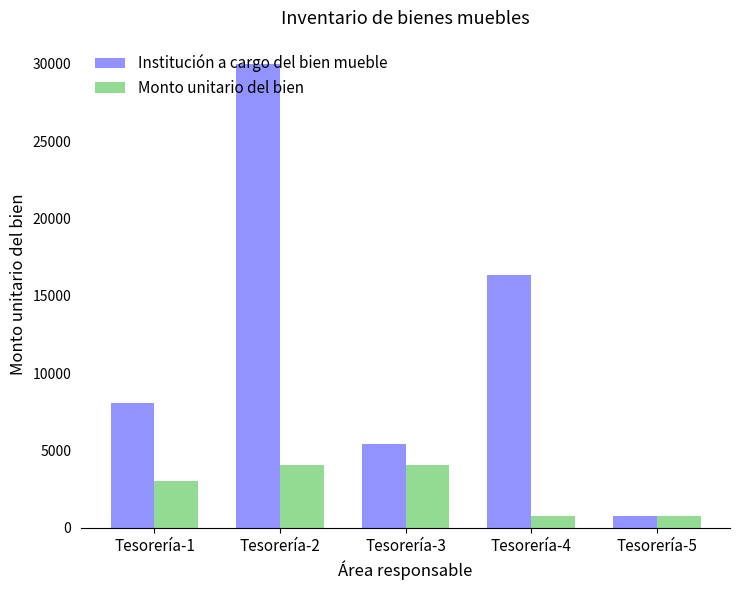

Is the value of Institución a cargo del bien mueble at Tesorería-3 greater than the value of Monto unitario del bien at Tesorería-3?

Yes